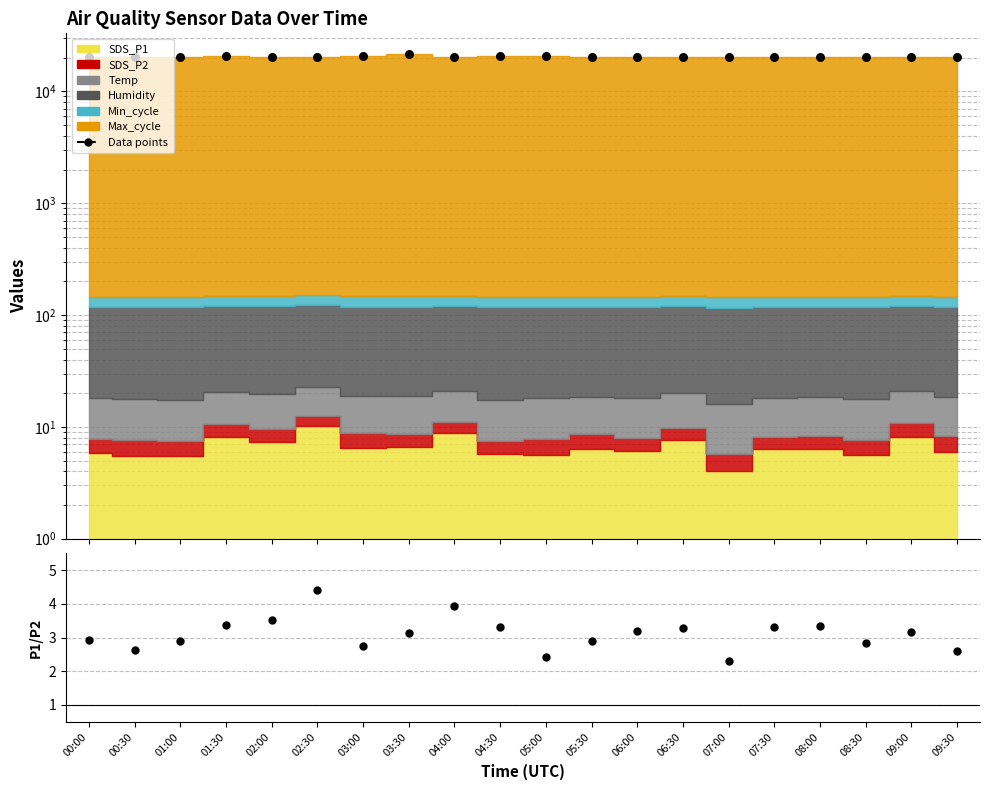

What is the total value across all series at 09:00?

20211.9